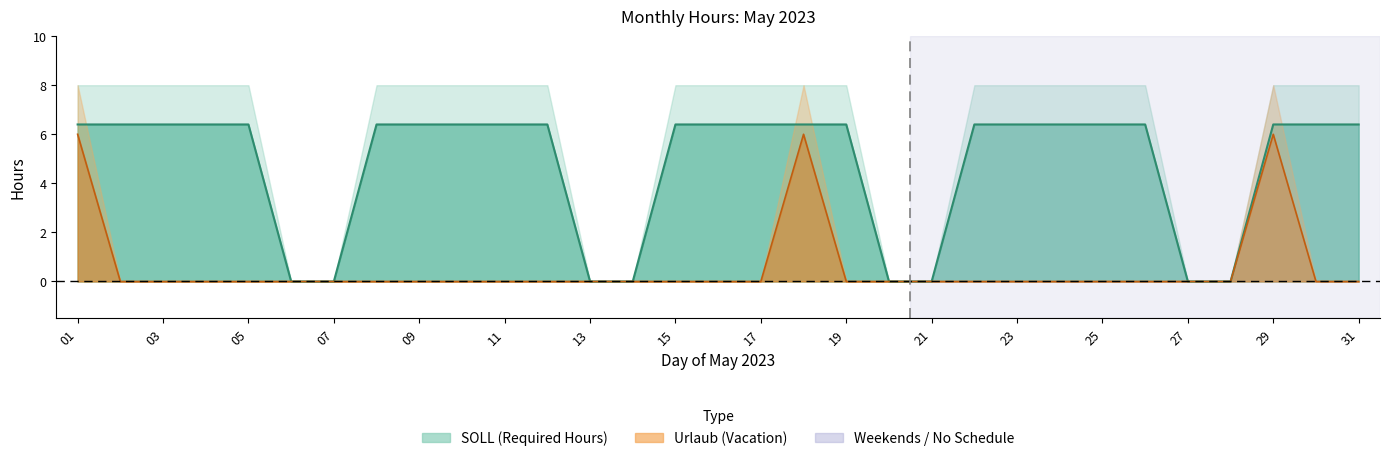

Reading right to left, list all the values displayed in this chart.

SOLL: 6.4	6.4	6.4	0.0	0.0	6.4	6.4	6.4	6.4	6.4	0.0	0.0	6.4	6.4	6.4	6.4	6.4	0.0	0.0	6.4	6.4	6.4	6.4	6.4	0.0	0.0	6.4	6.4	6.4	6.4	6.4
Urlaub: 0.0	0.0	6.0	0.0	0.0	0.0	0.0	0.0	0.0	0.0	0.0	0.0	0.0	6.0	0.0	0.0	0.0	0.0	0.0	0.0	0.0	0.0	0.0	0.0	0.0	0.0	0.0	0.0	0.0	0.0	6.0